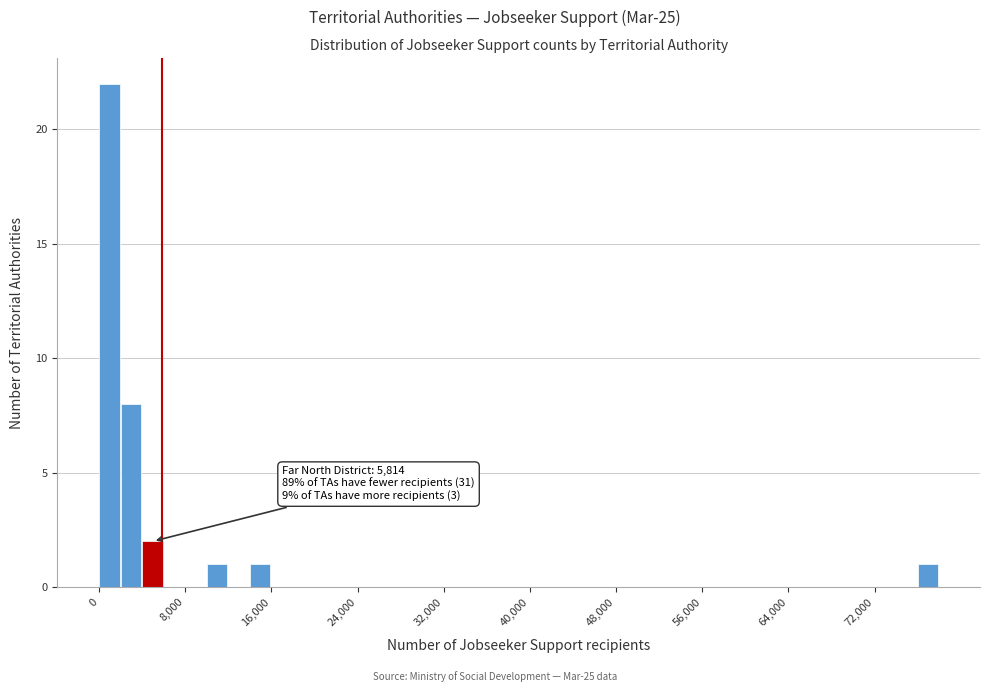

Read against the x-axis, roughly where is the centre of the tallest bar?

1000